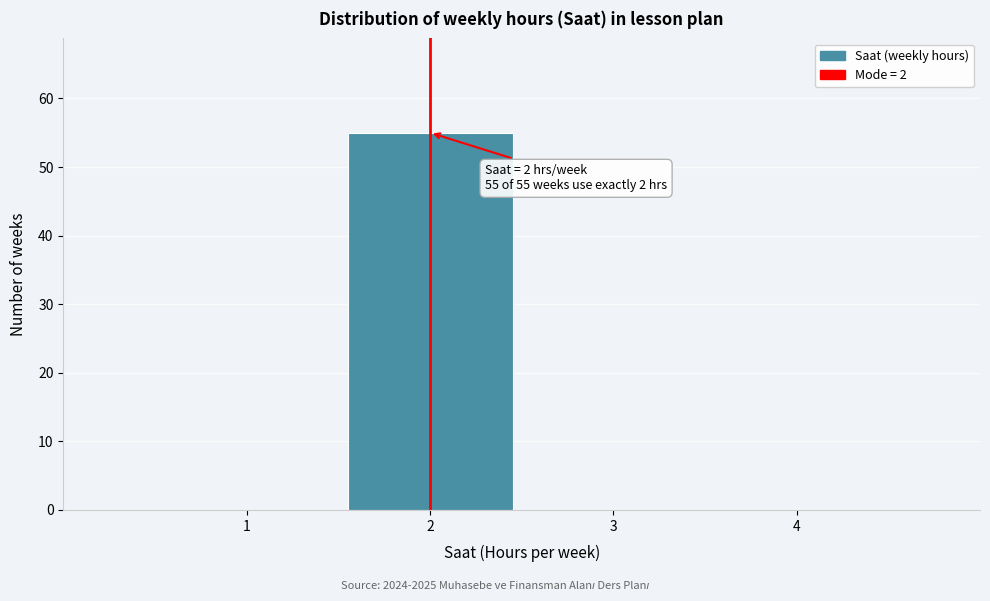

Over which range of the x-axis is the bar tallest?

1.5 to 2.5